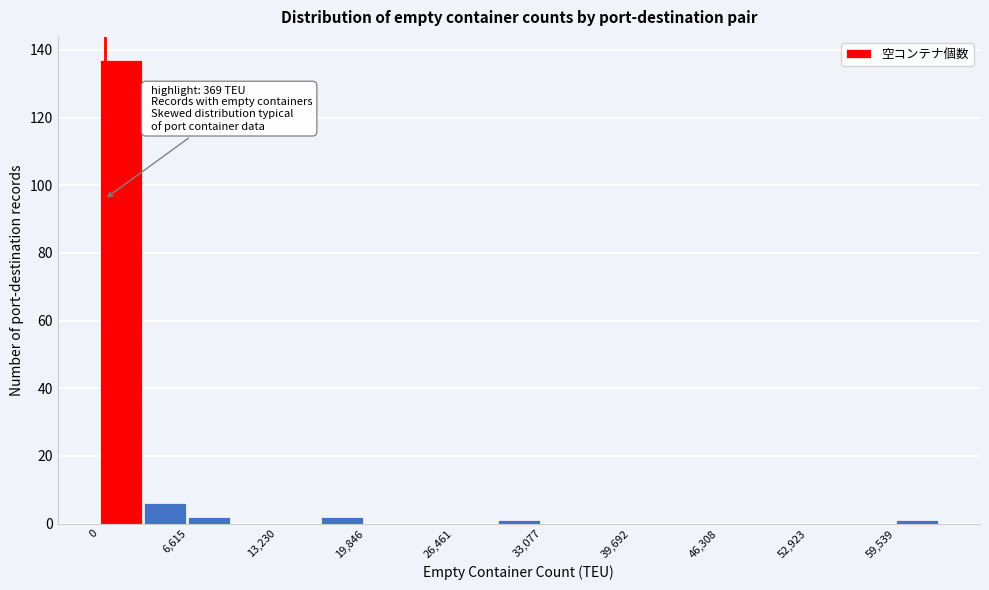

Read against the x-axis, roughly where is the centre of the tallest bar?

2000